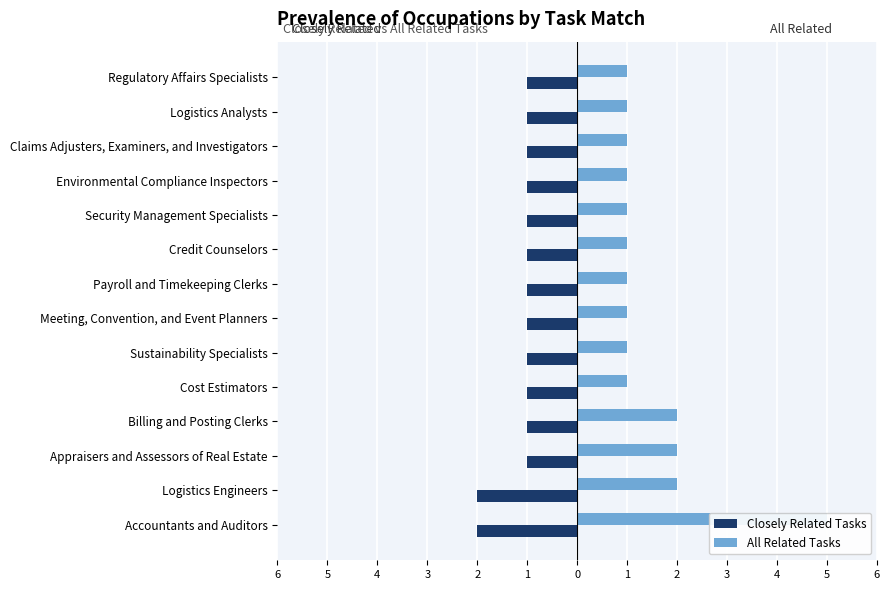

What is the value of the All Related Tasks bar at the 6th from the left?

1